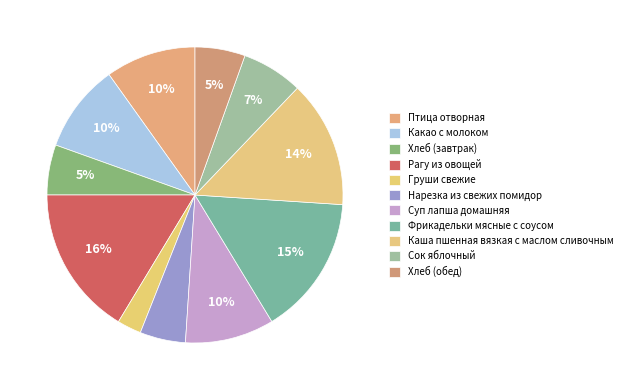

What percentage is the Фрикадельки мясные с соусом slice, to the nearest percent?

15%